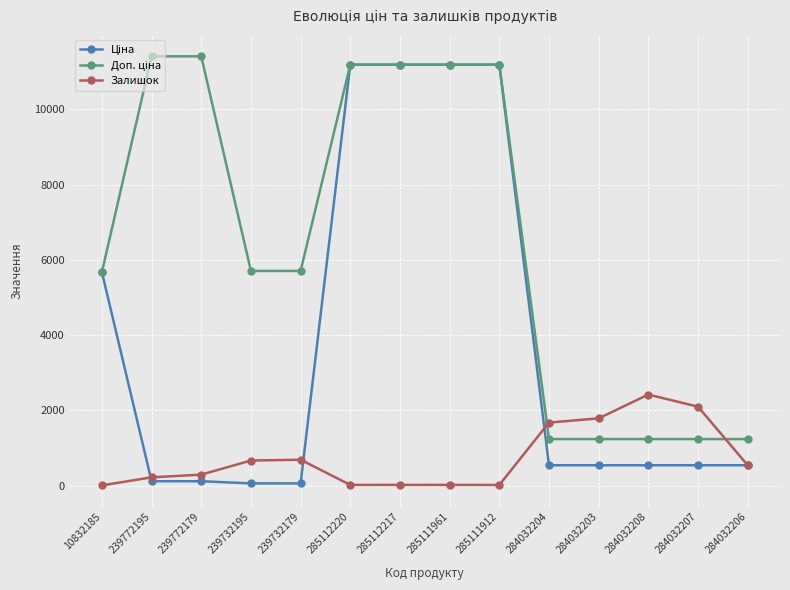

What is the maximum value shown in the chart?

11410.0